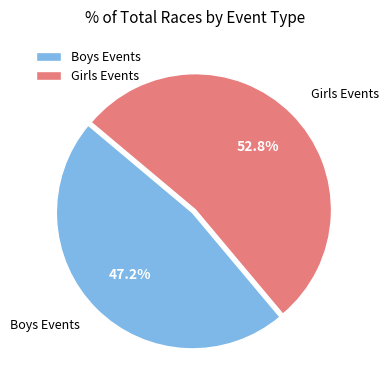

Is Girls Events the majority of the pie?

Yes